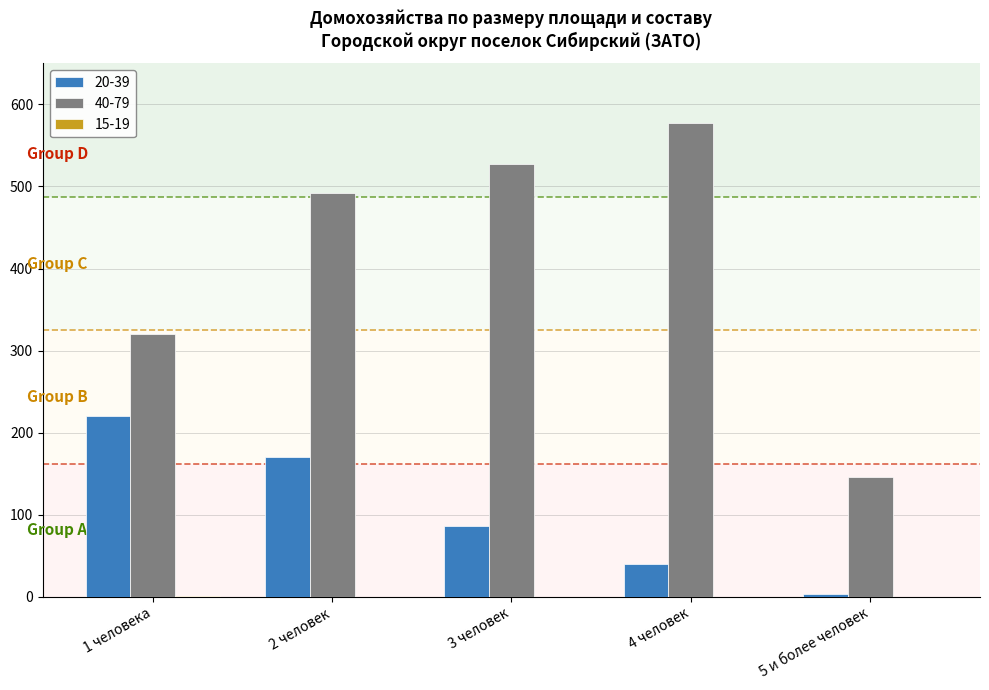

At which category does the chart reach its peak across all series?

4 человек